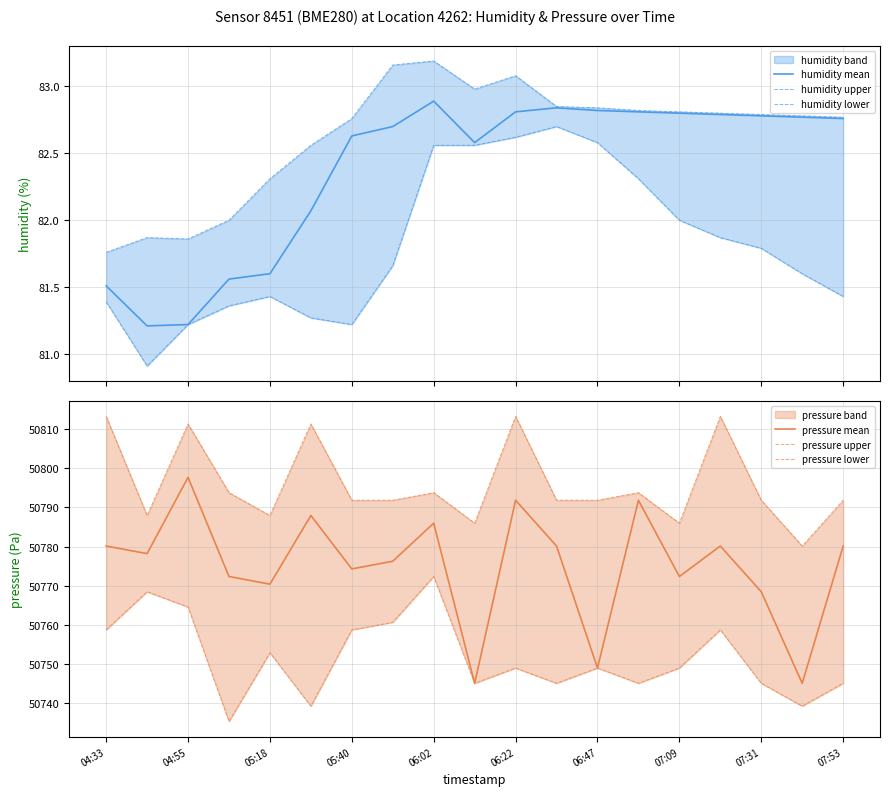

What is the total value across all series at 13?

152578.6